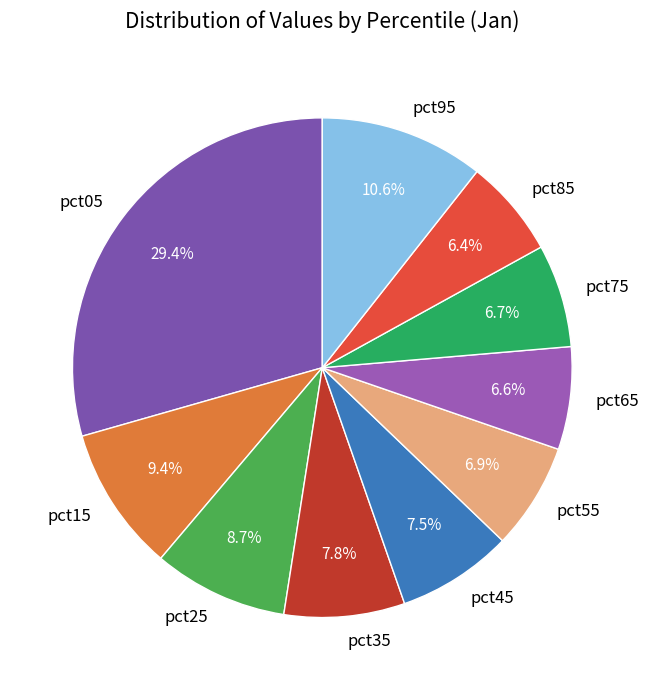

How many slices are in this pie chart?

10